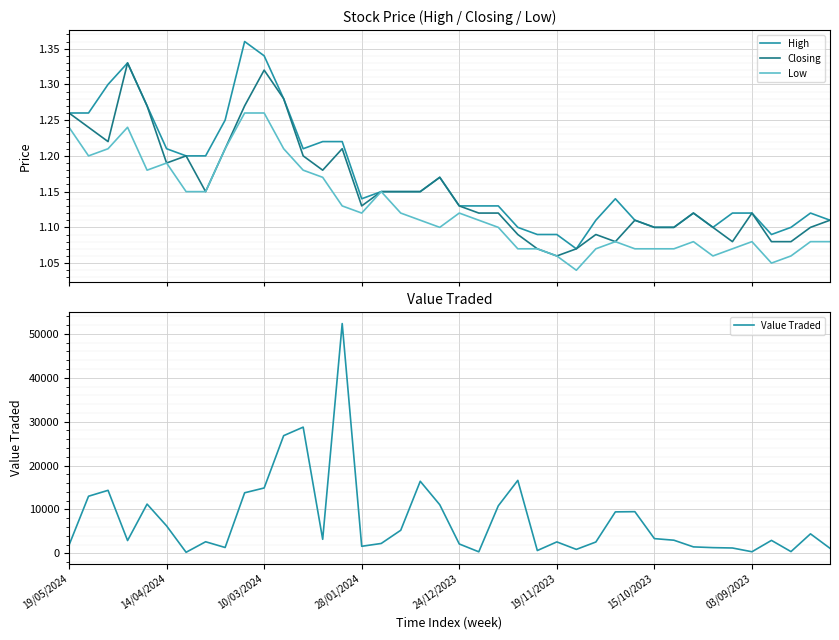

Reading left to right, transcribe all the data shown in this chart.

High: 1.3	1.3	1.3	1.3	1.3	1.2	1.2	1.2	1.2	1.4	1.3	1.3	1.2	1.2	1.2	1.1	1.1	1.1	1.1	1.2	1.1	1.1	1.1	1.1	1.1	1.1	1.1	1.1	1.1	1.1	1.1	1.1	1.1	1.1	1.1	1.1	1.1	1.1	1.1	1.1
Closing: 1.3	1.2	1.2	1.3	1.3	1.2	1.2	1.1	1.2	1.3	1.3	1.3	1.2	1.2	1.2	1.1	1.1	1.1	1.1	1.2	1.1	1.1	1.1	1.1	1.1	1.1	1.1	1.1	1.1	1.1	1.1	1.1	1.1	1.1	1.1	1.1	1.1	1.1	1.1	1.1
Low: 1.2	1.2	1.2	1.2	1.2	1.2	1.1	1.1	1.2	1.3	1.3	1.2	1.2	1.2	1.1	1.1	1.1	1.1	1.1	1.1	1.1	1.1	1.1	1.1	1.1	1.1	1.0	1.1	1.1	1.1	1.1	1.1	1.1	1.1	1.1	1.1	1.1	1.1	1.1	1.1
Value Traded: 1873.0	13018.0	14361.0	2917.0	11226.0	6257.0	242.0	2644.0	1333.0	13800.0	14898.0	26818.0	28762.0	3199.0	52363.0	1609.0	2253.0	5260.0	16425.0	11081.0	2137.0	351.0	10831.0	16629.0	643.0	2609.0	904.0	2585.0	9452.0	9500.0	3357.0	2995.0	1473.0	1304.0	1222.0	365.0	2954.0	399.0	4443.0	1147.0